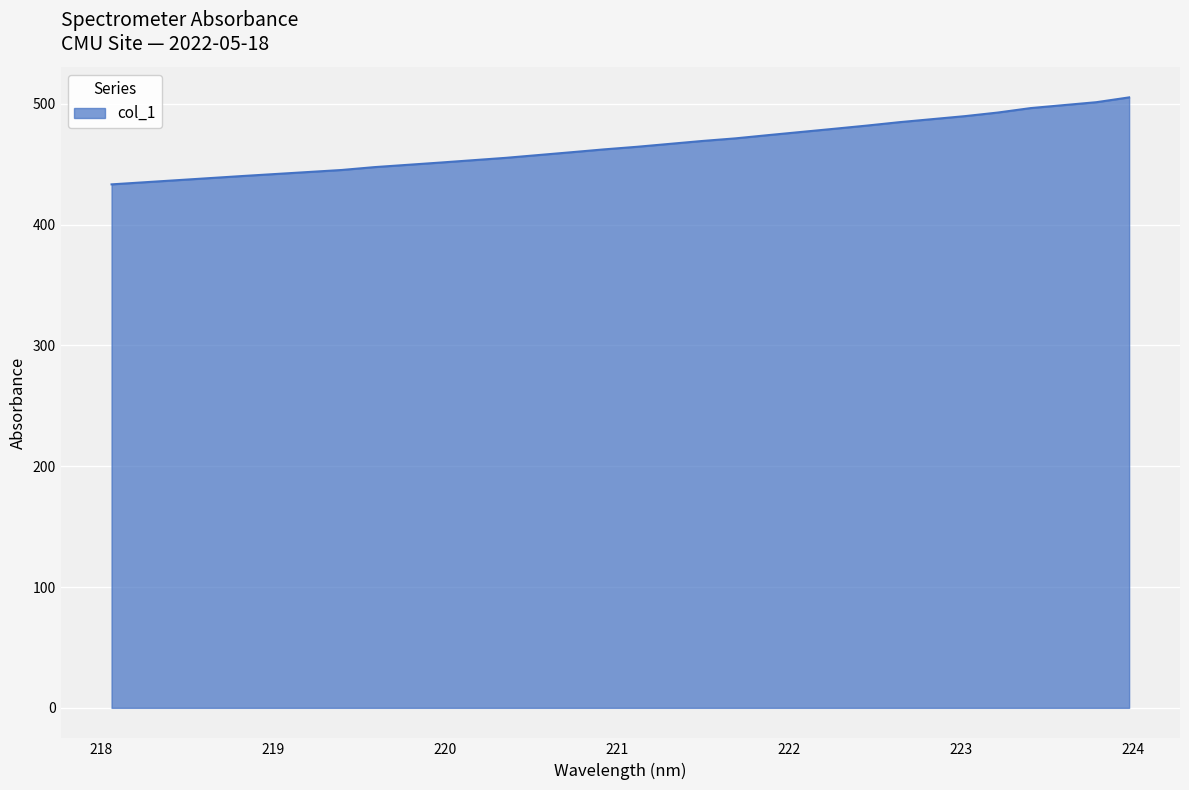

What is the difference between the maximum and minimum values?

72.0